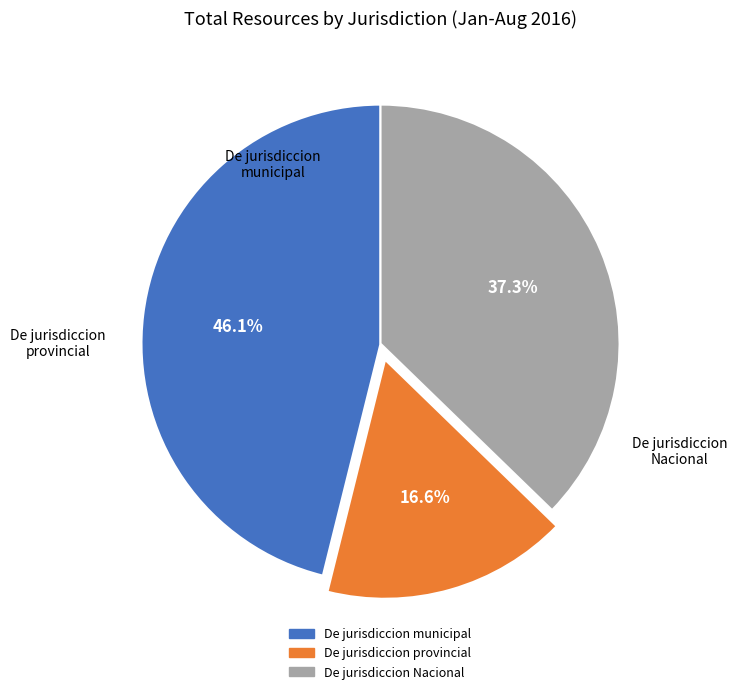

Count the number of slices in the pie.

3